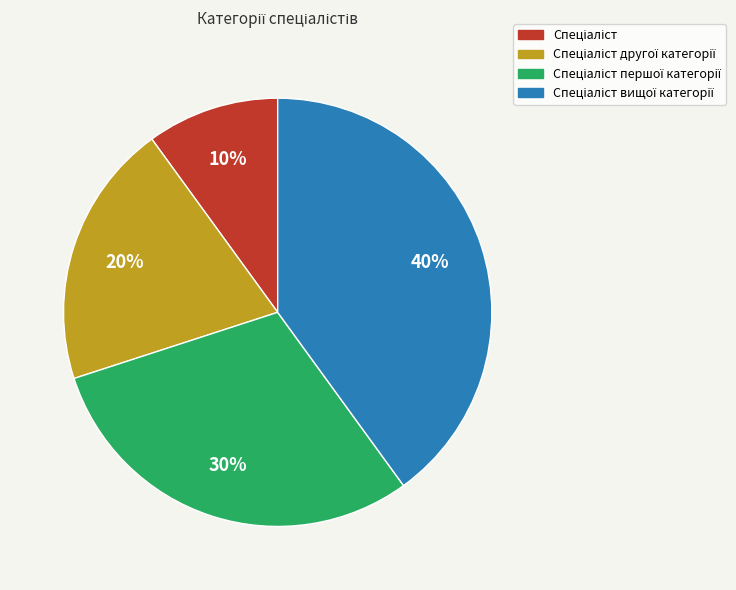

Is there a majority slice in this chart?

No